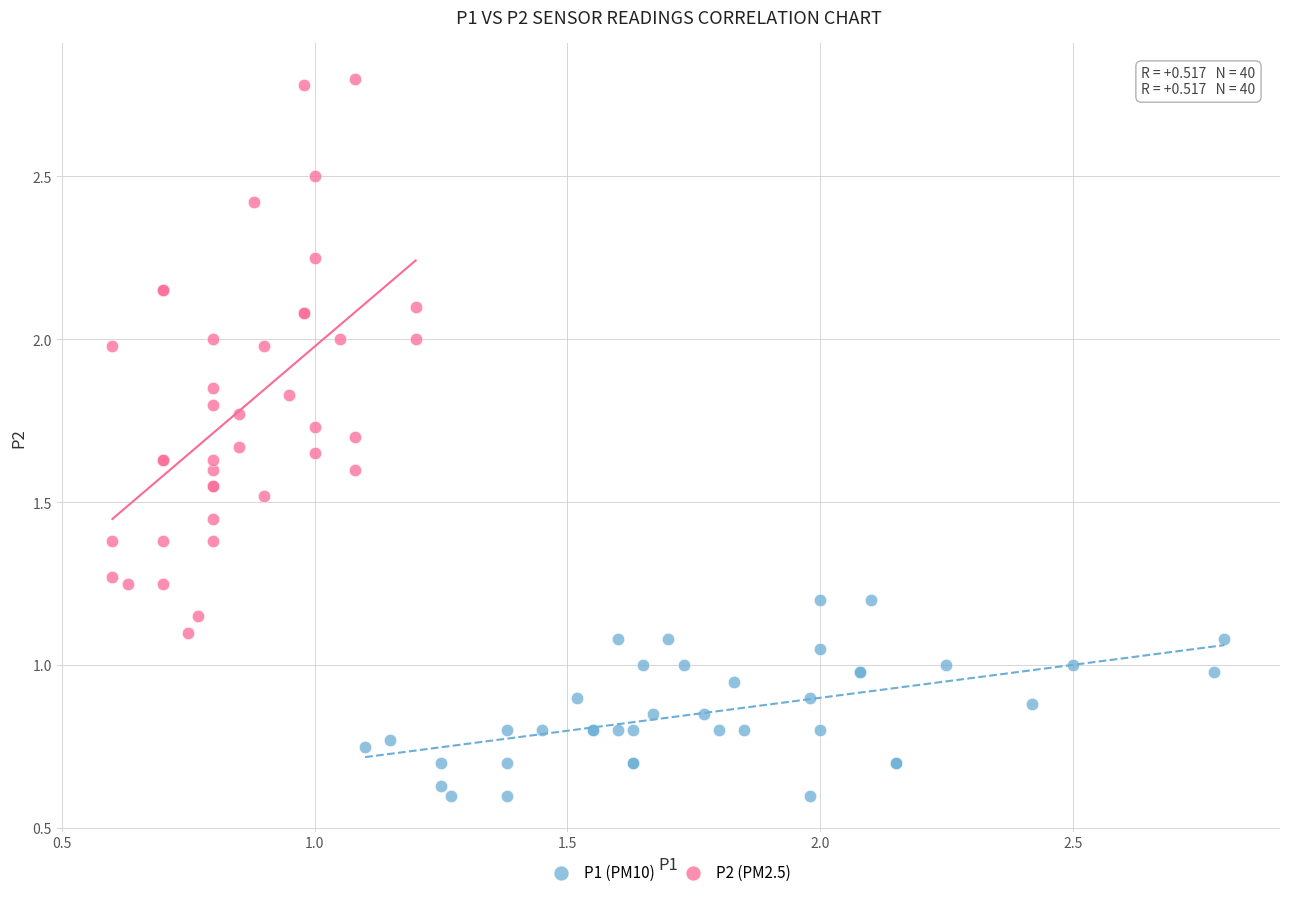

What are all the series names shown in the legend?

P1 (PM10), P2 (PM2.5)